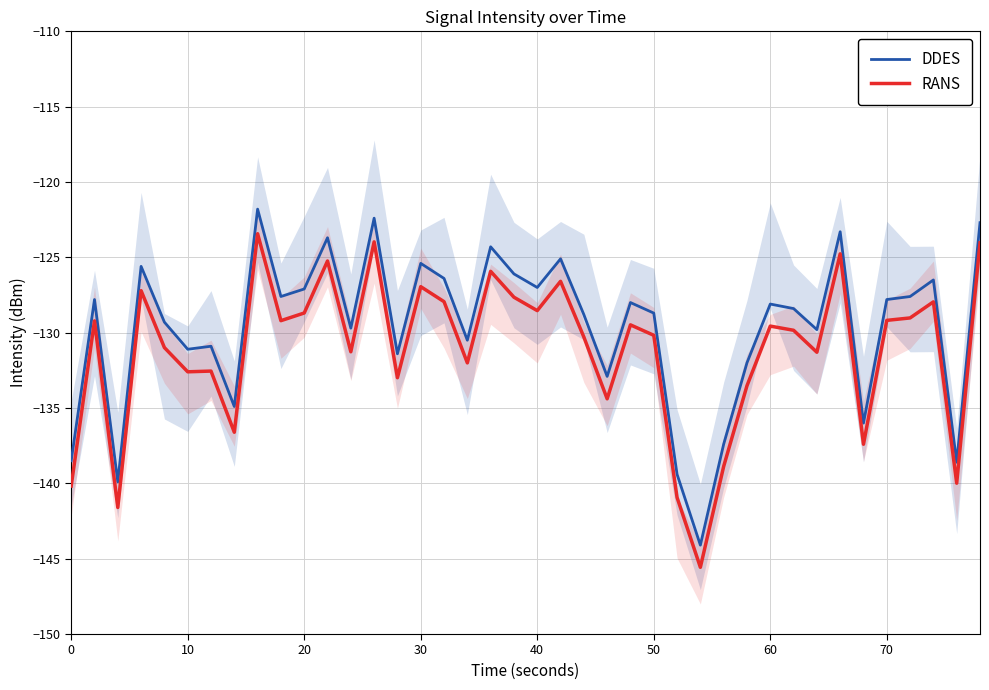

What is the minimum value shown in the chart?

-145.6